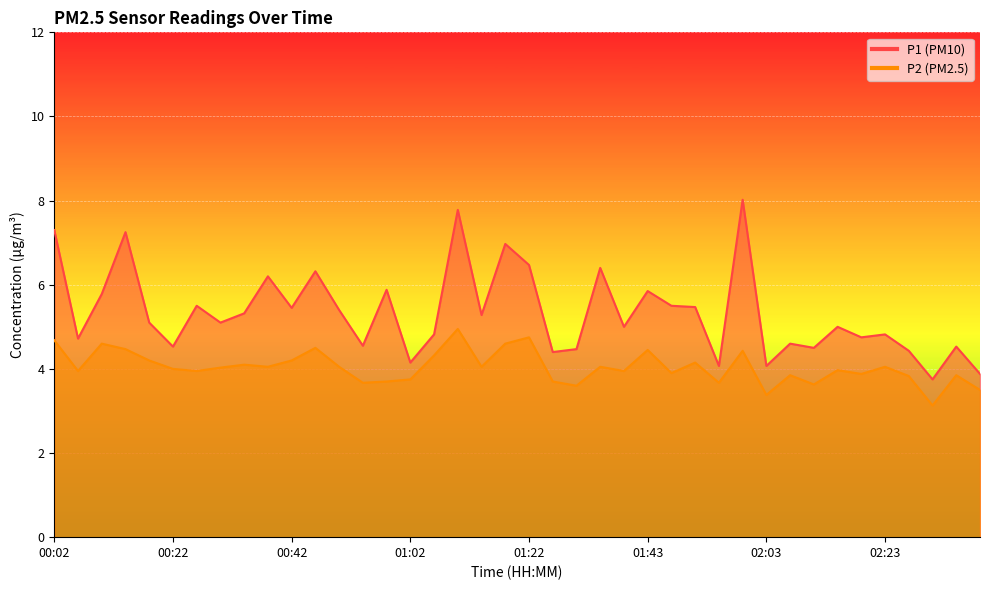

In P2, how many points are higher than both neighbors (excluding endpoints)?

13